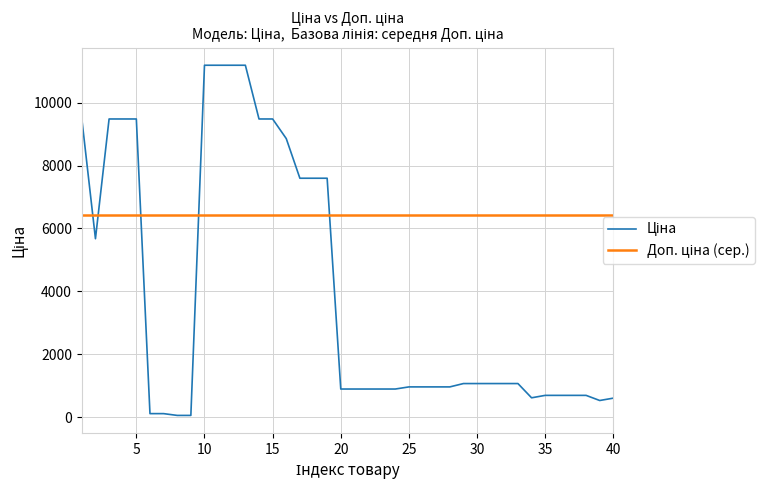

How many categories are shown in the chart?

40